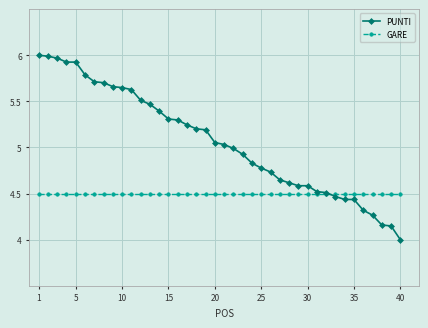

Which series has the widest spread of values?

PUNTI